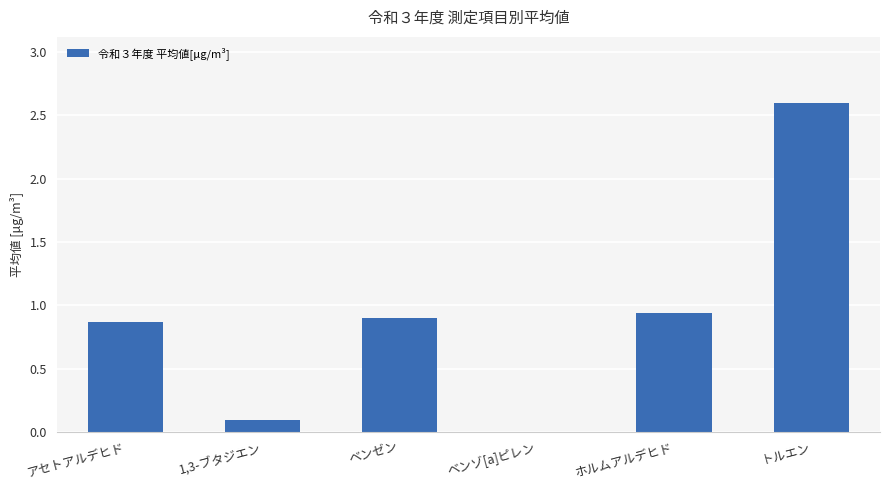

True or false: the data shows 0.9 at ベンゼン.

True